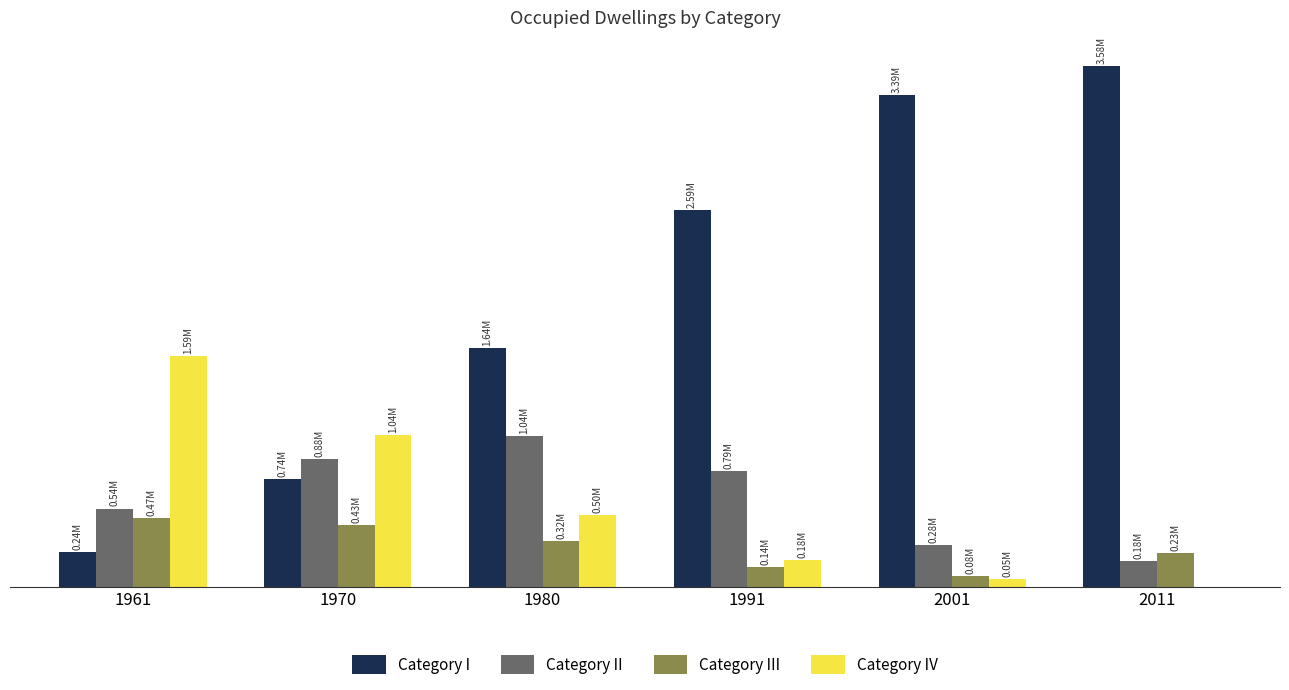

What is the total value across all series at 1980?

3494846